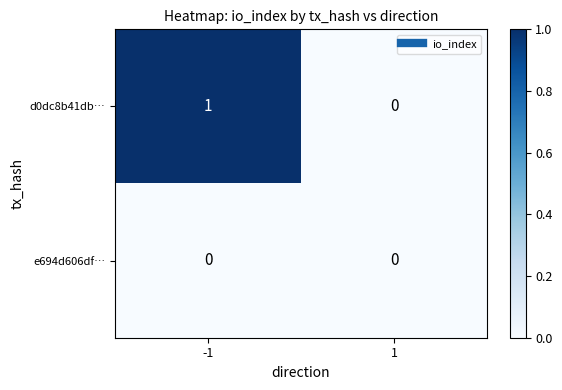

Which series has the widest spread of values?

d0dc8b41db…